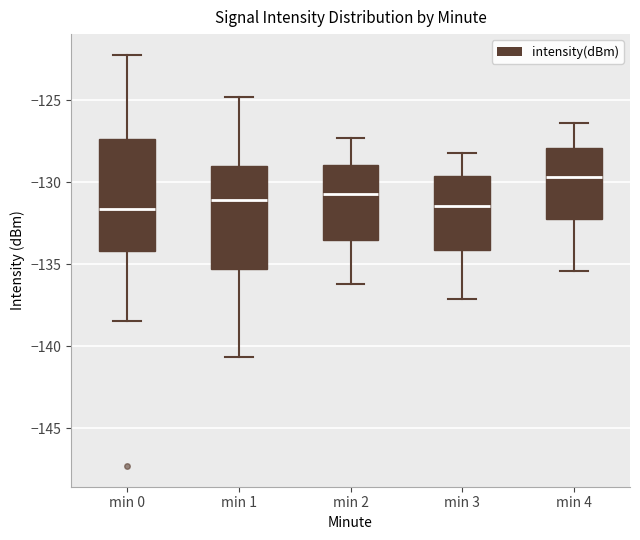

Where does the median line of the box for min 2 sit on the y-axis? The values are not printed on the chart, so give them approximately, as read against the axis.

-130.5